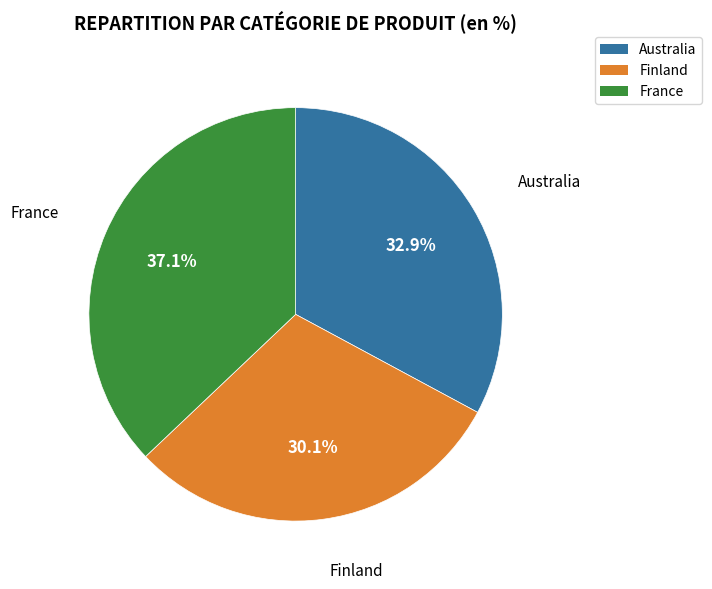

Does any single category account for the majority?

No